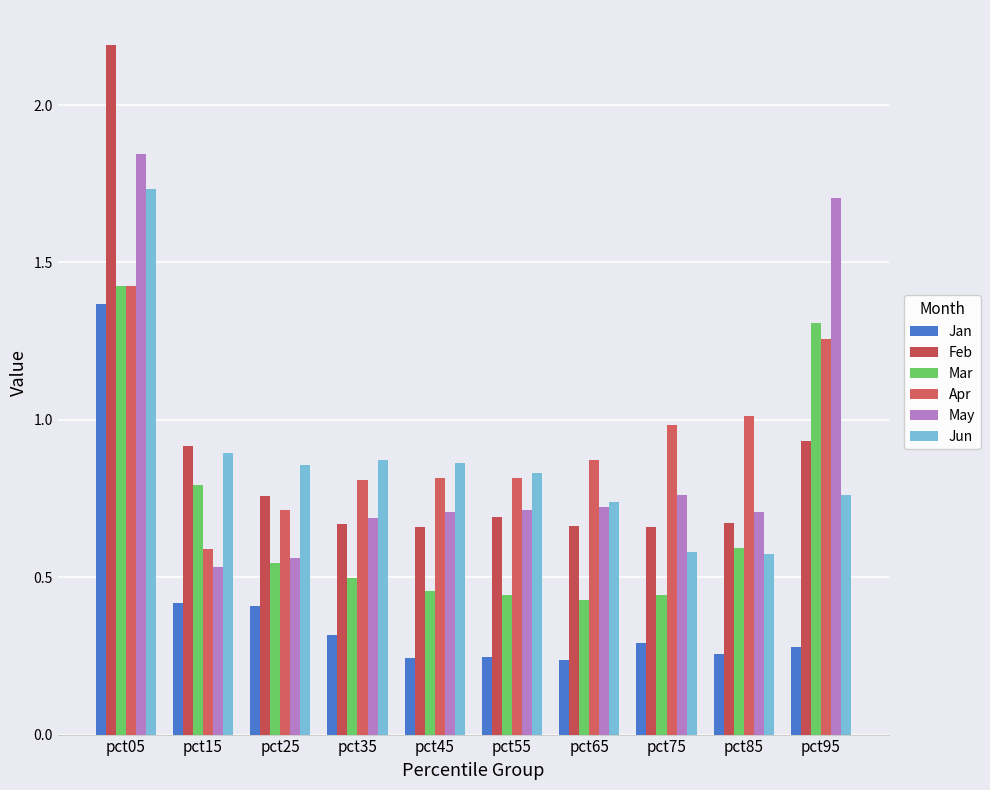

What is the value of the Feb bar at the 3rd from the left?

0.8